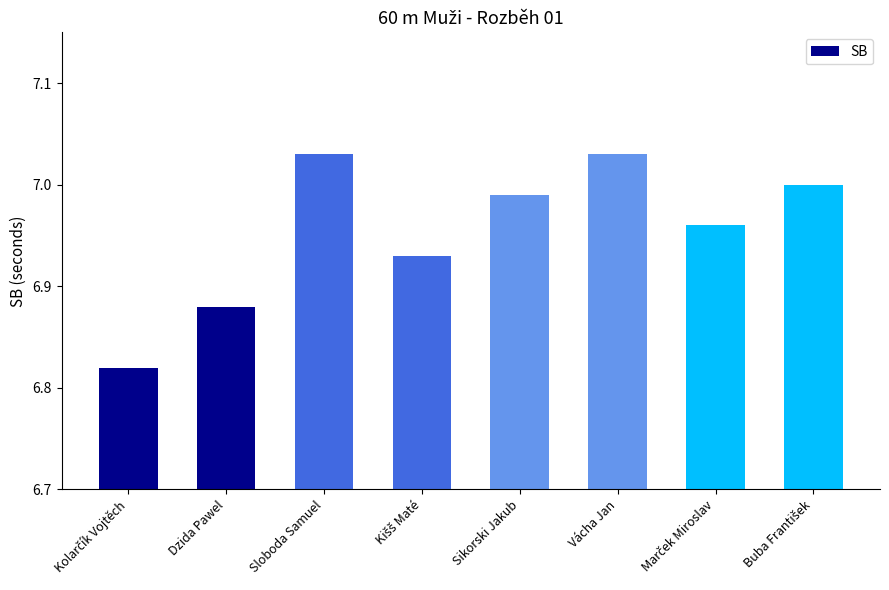

Is it true that the value at Sikorski Jakub is 7.0?

True